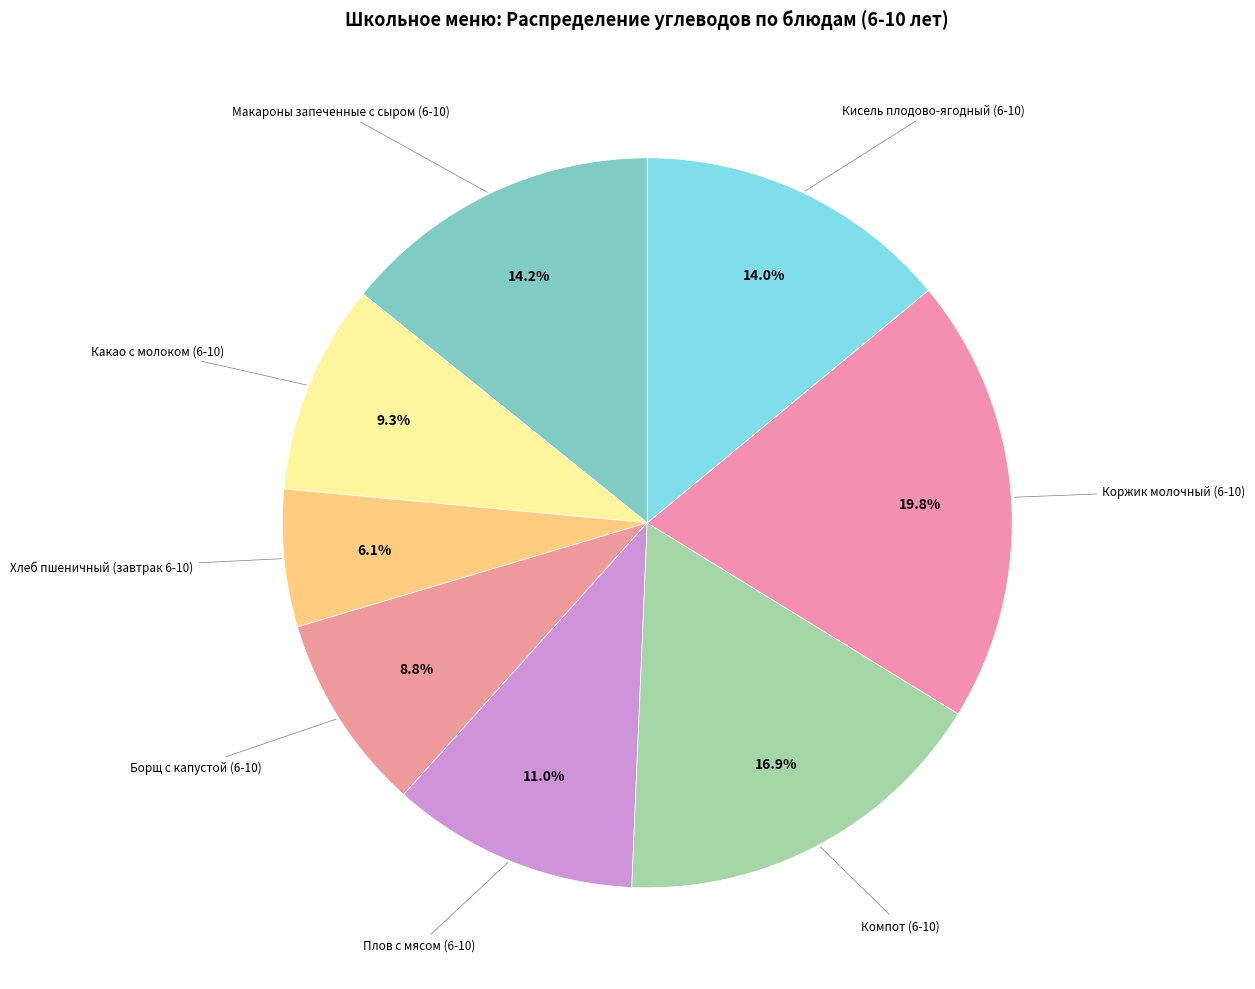

How many segments does this pie chart have?

8